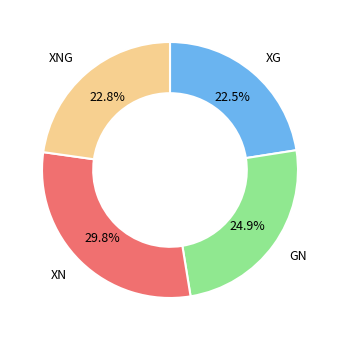

Is there a majority slice in this chart?

No